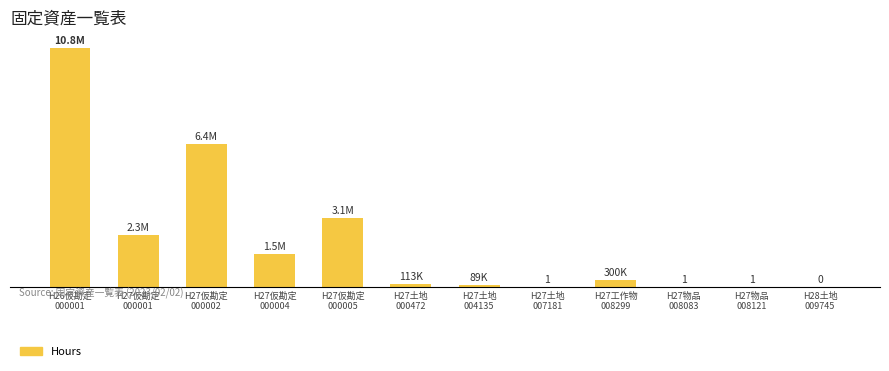

What is the ratio of the value at H27土地
000472 to the value at H27土地
007181?

112662.0